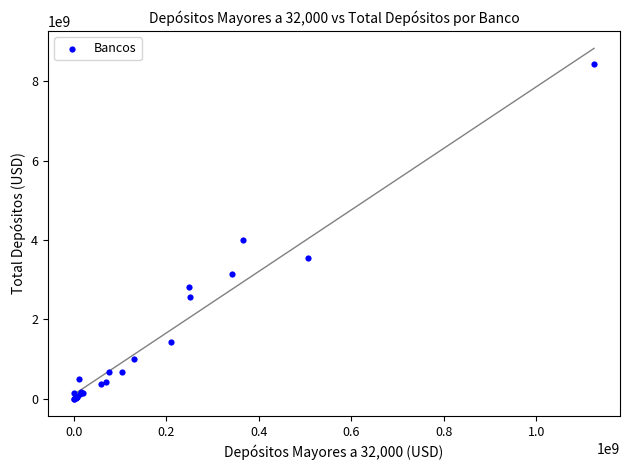

What Y value in the scatter plot is closest to 4215757574?

3992127665.8